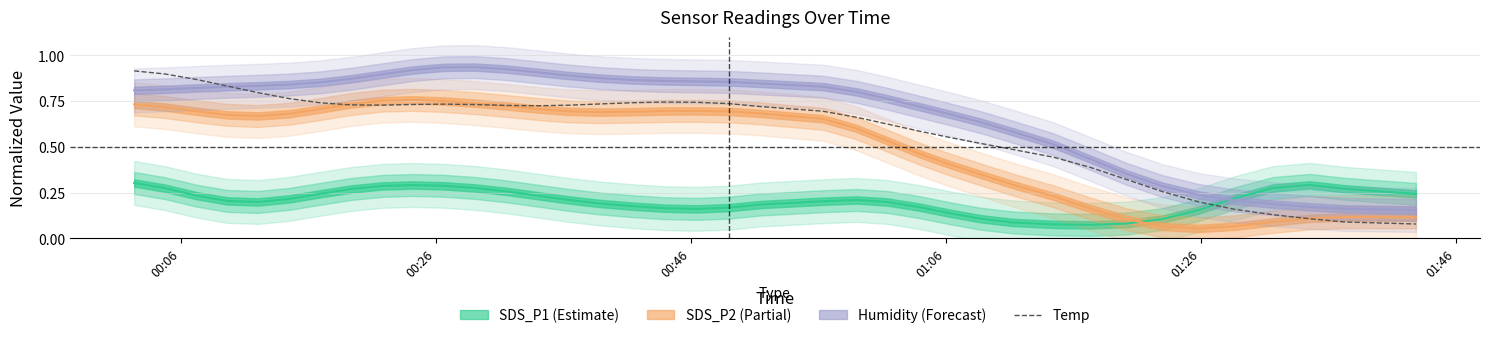

How many points are higher than both their immediate neighbors (excluding endpoints)?

2